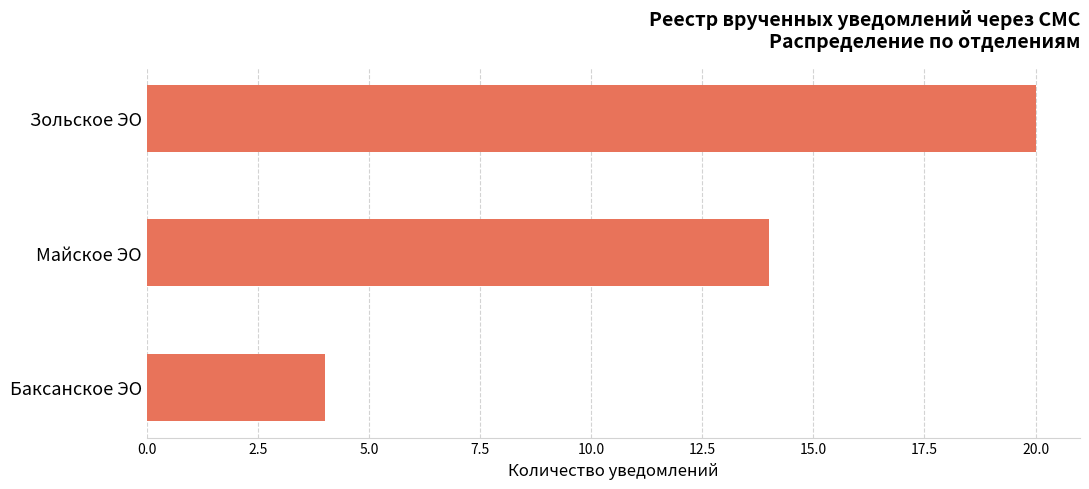

Is it true that the value at Зольское ЭО is 11?

False